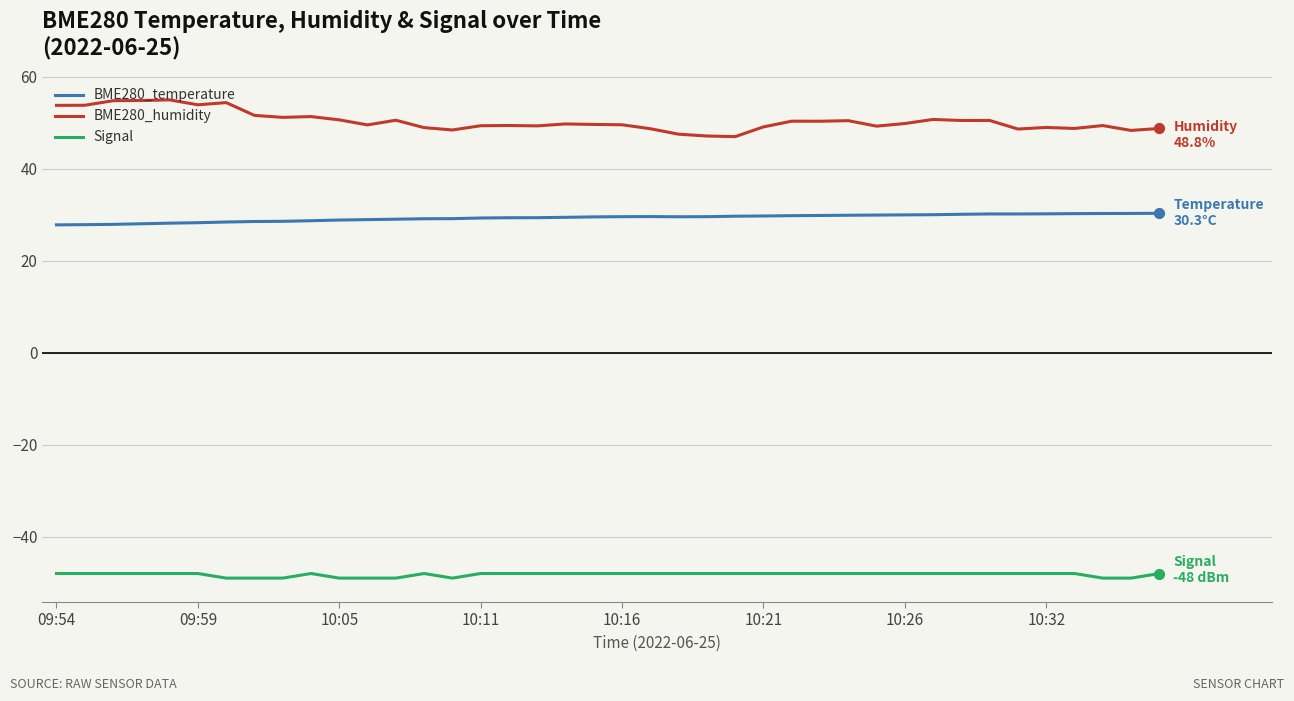

At how many categories does at least one series exceed 17?

40